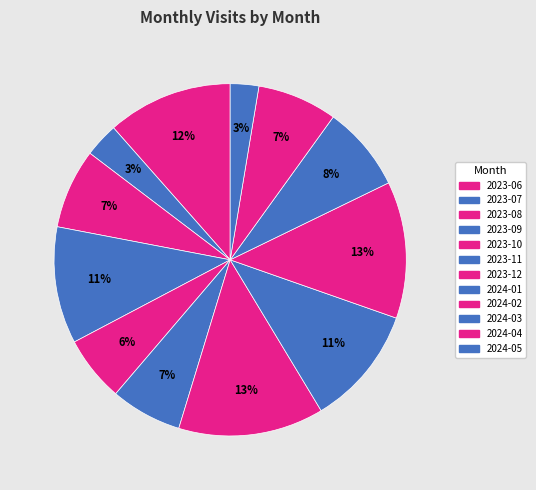

What is the largest slice in the pie chart?

2023-12